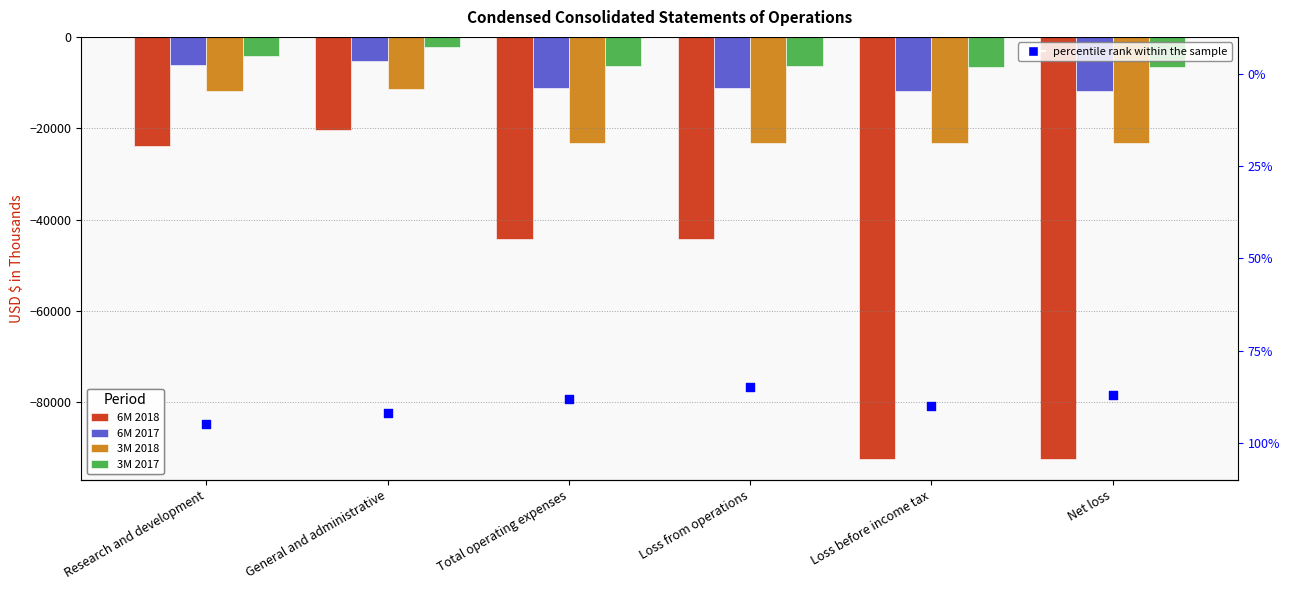

Is the value of percentile rank within the sample at Loss before income tax greater than the value of 3M 2017 at Loss before income tax?

Yes